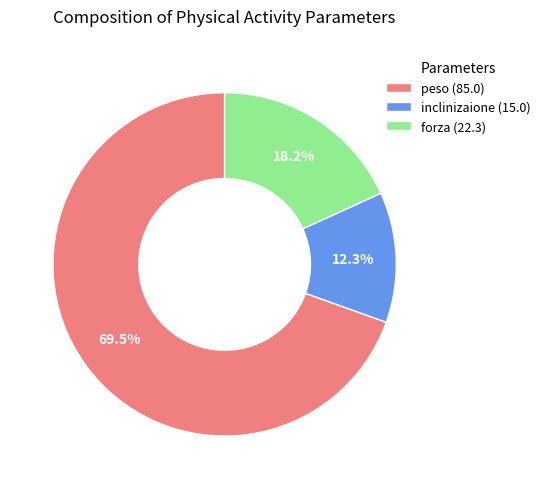

What percentage is NOT represented by peso (85.0)?

30.5%